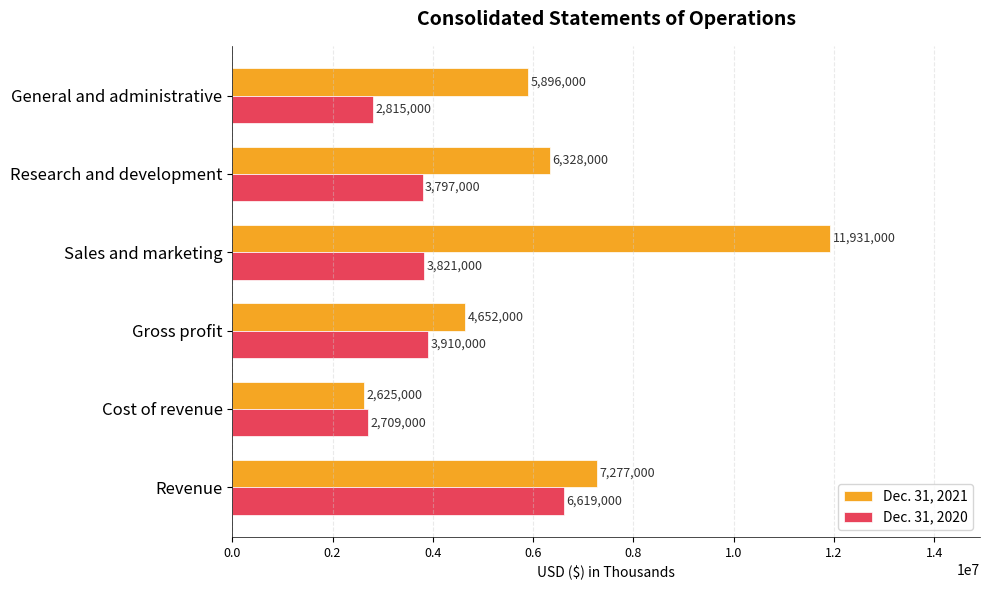

Rank the series by their maximum value, from lowest to highest.

Dec. 31, 2020, Dec. 31, 2021